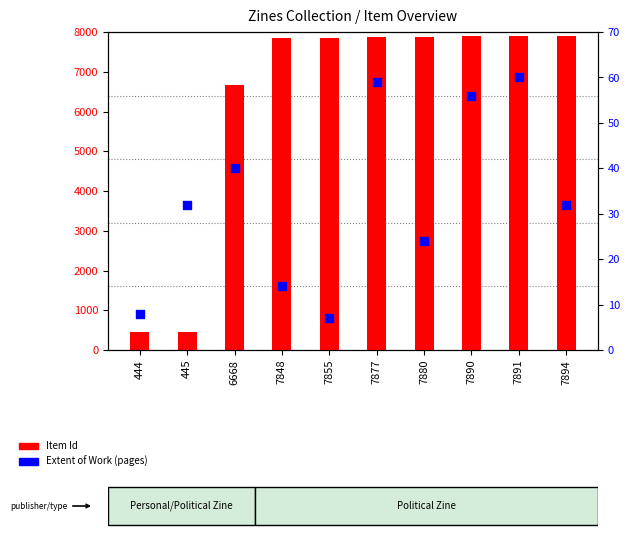

Is the value of Extent of Work at 7890 greater than the value of Item Id at 445?

No